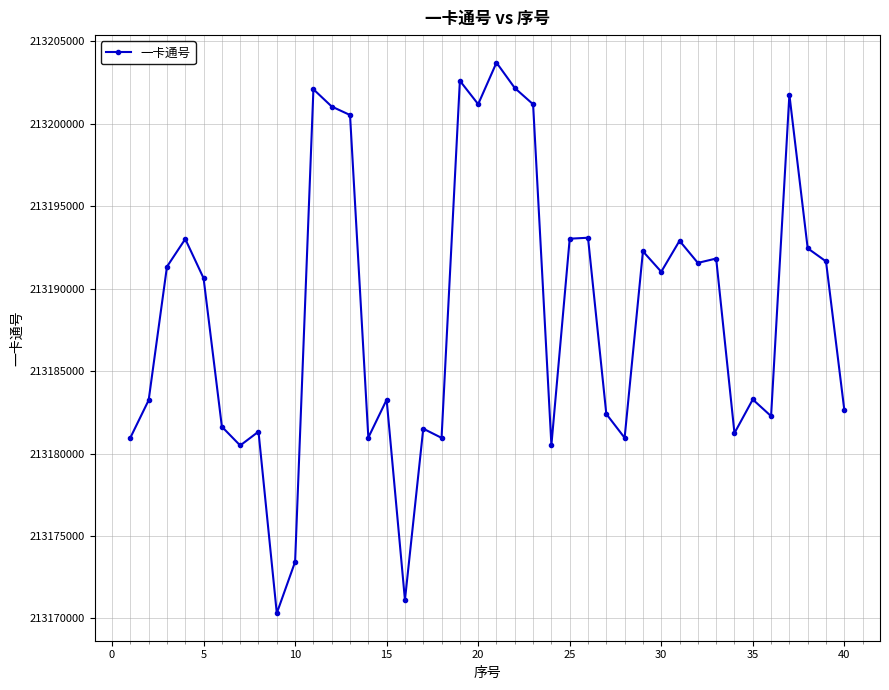

What is the difference between the maximum and minimum values?

33385